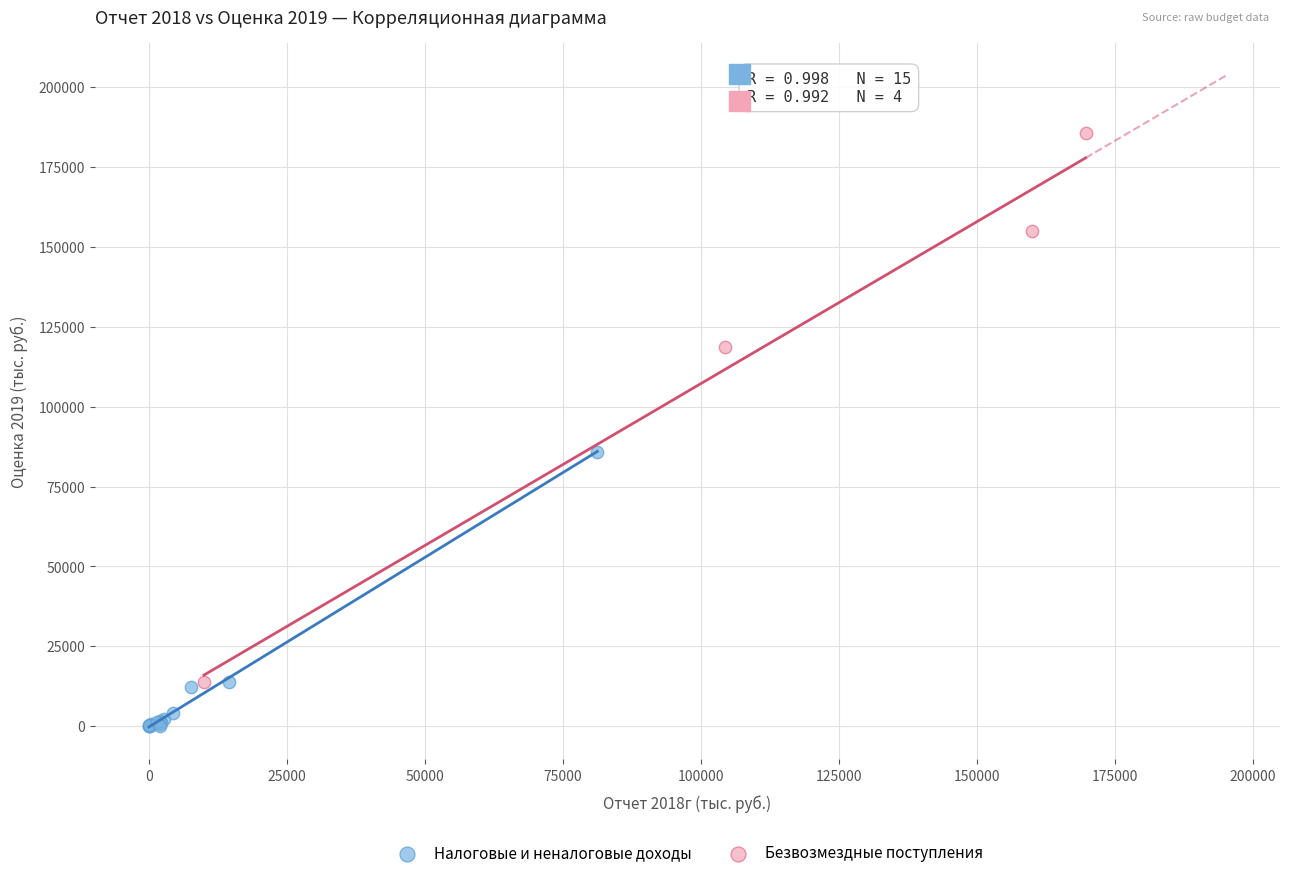

Which series contains the lowest Y value?

Налоговые и неналоговые доходы